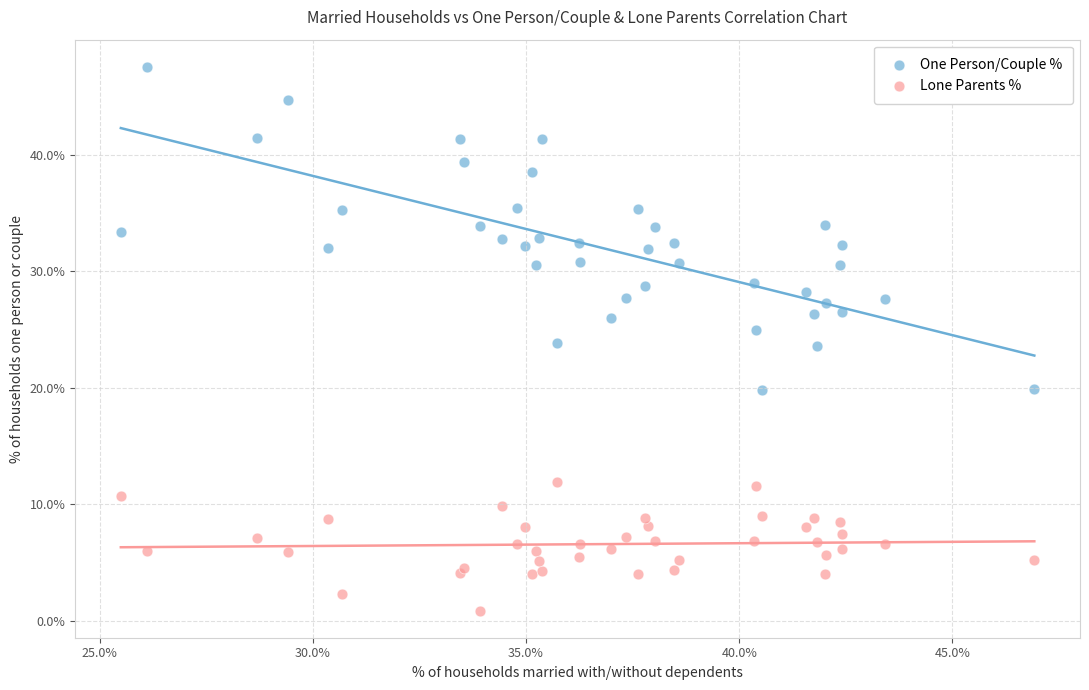

Which series has the widest spread of Y values?

One Person/Couple %